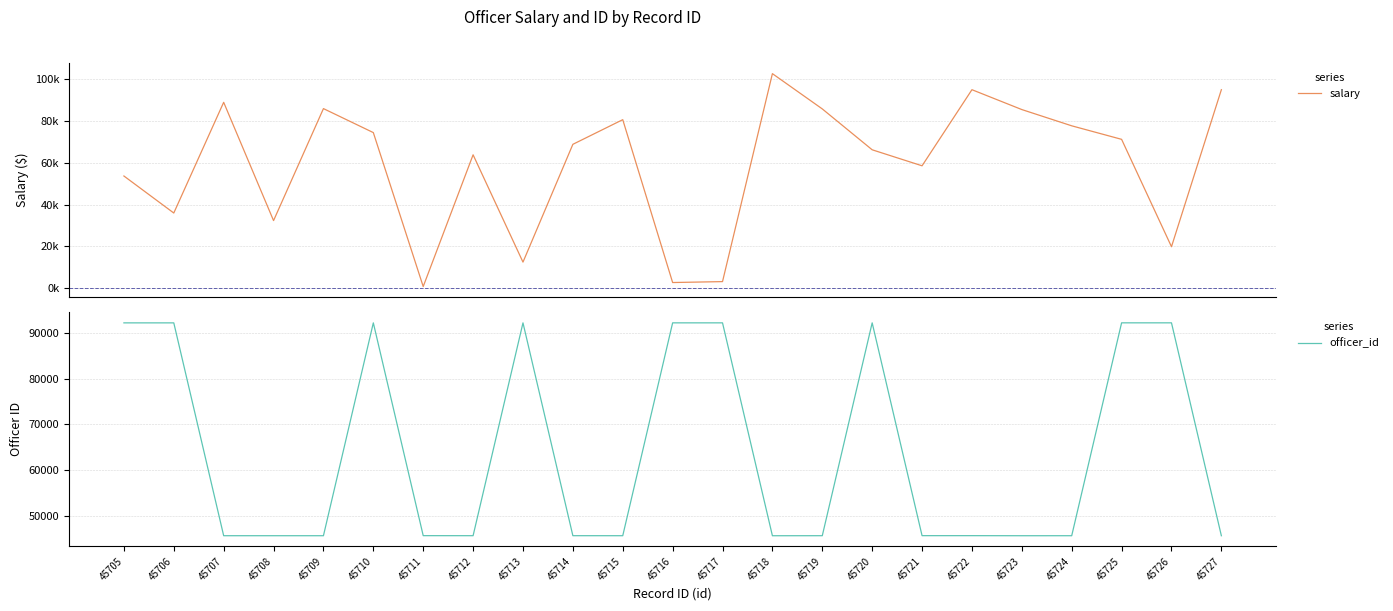

At how many categories does at least one series exceed 1316?

23